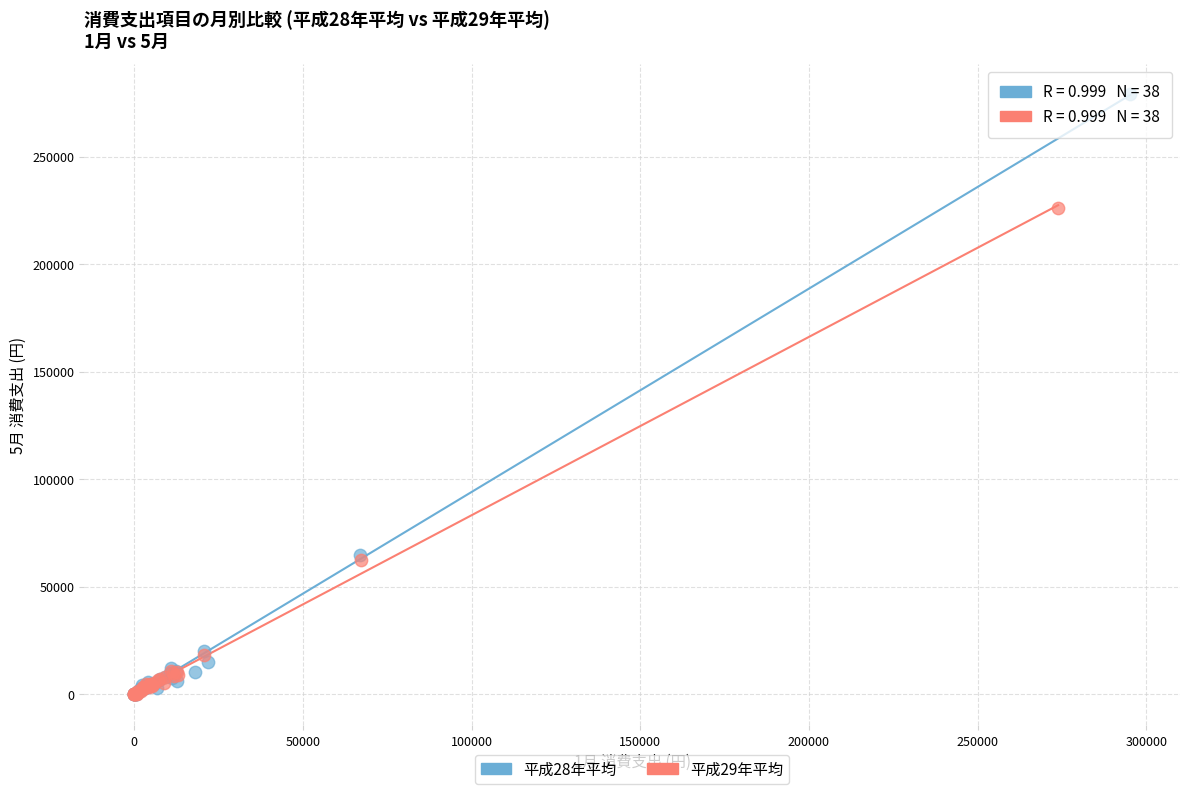

Which series contains the highest Y value?

平成28年平均